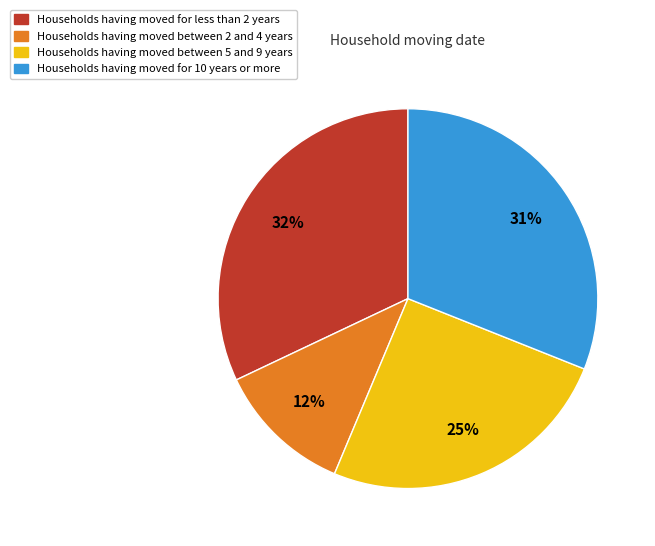

True or false: Households having moved between 5 and 9 years accounts for 25% of the total.

True